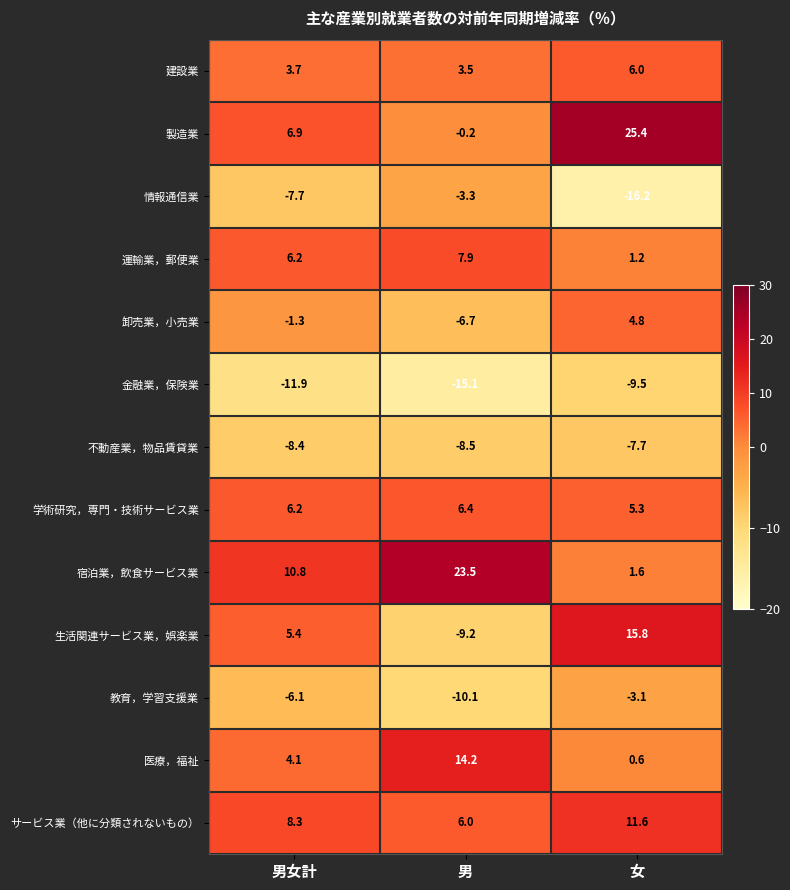

Which series has the largest range (max minus min)?

製造業